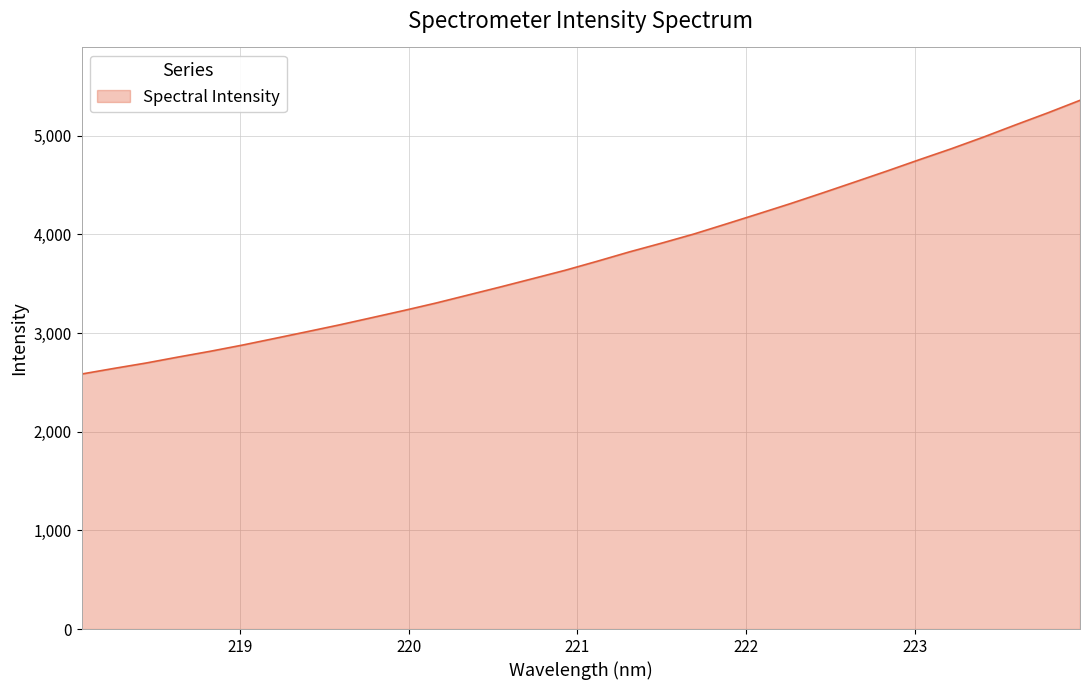

What is the smallest value displayed?

2584.3